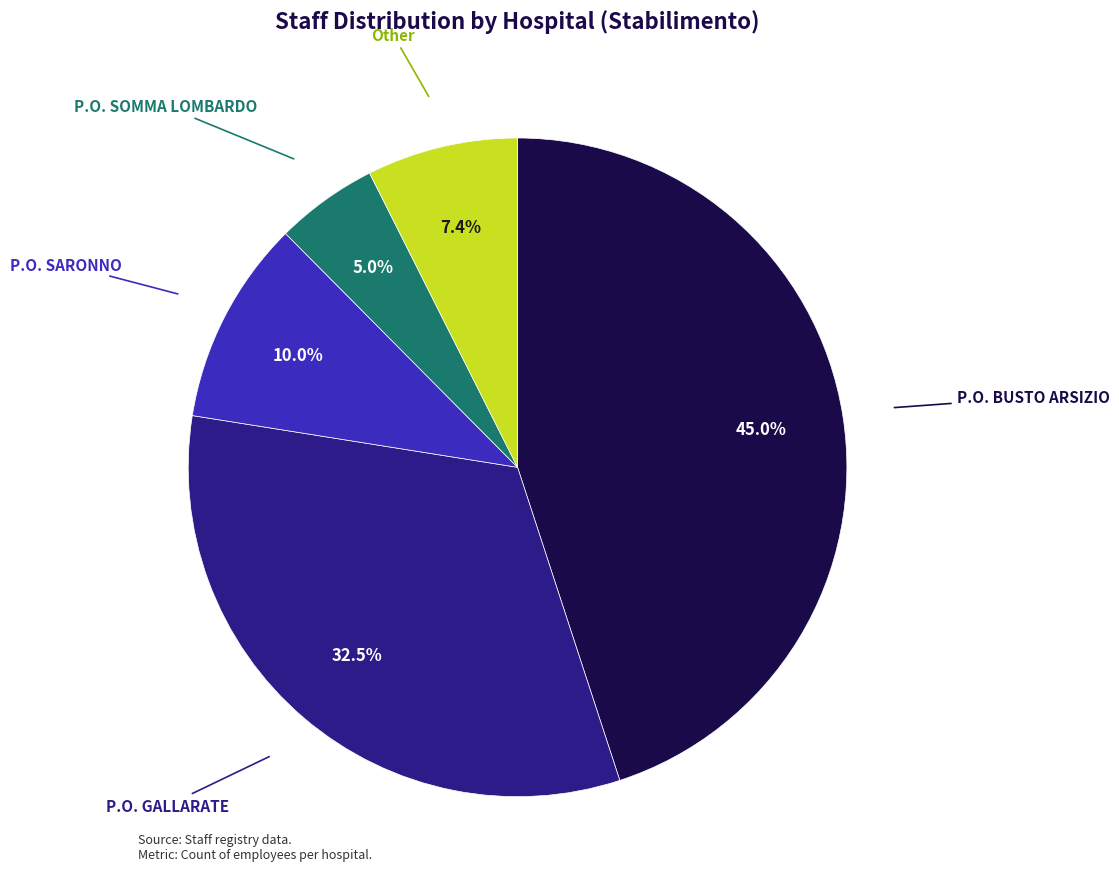

Is there a majority slice in this chart?

No